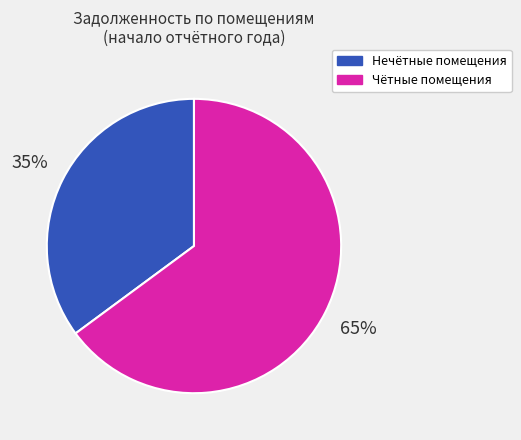

Which category has the smallest portion of the pie?

Нечётные помещения